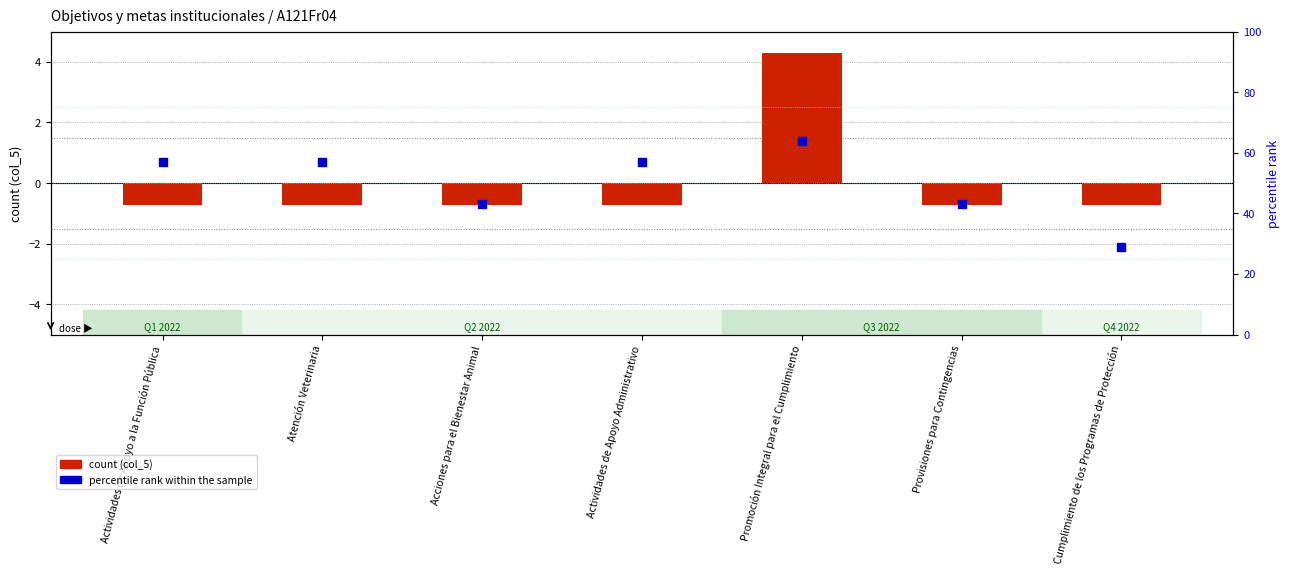

Which series contains the lowest Y value?

count (col_5)